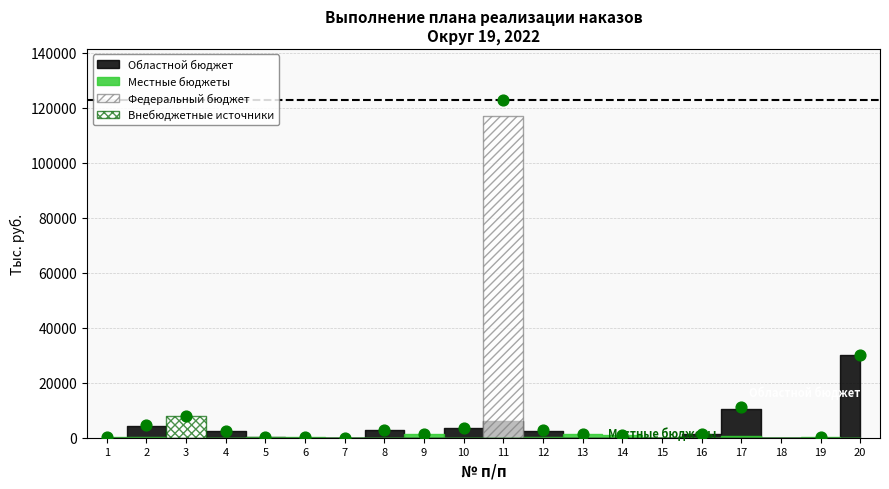

What Y value in the scatter plot is closest to 61489?

30071.8